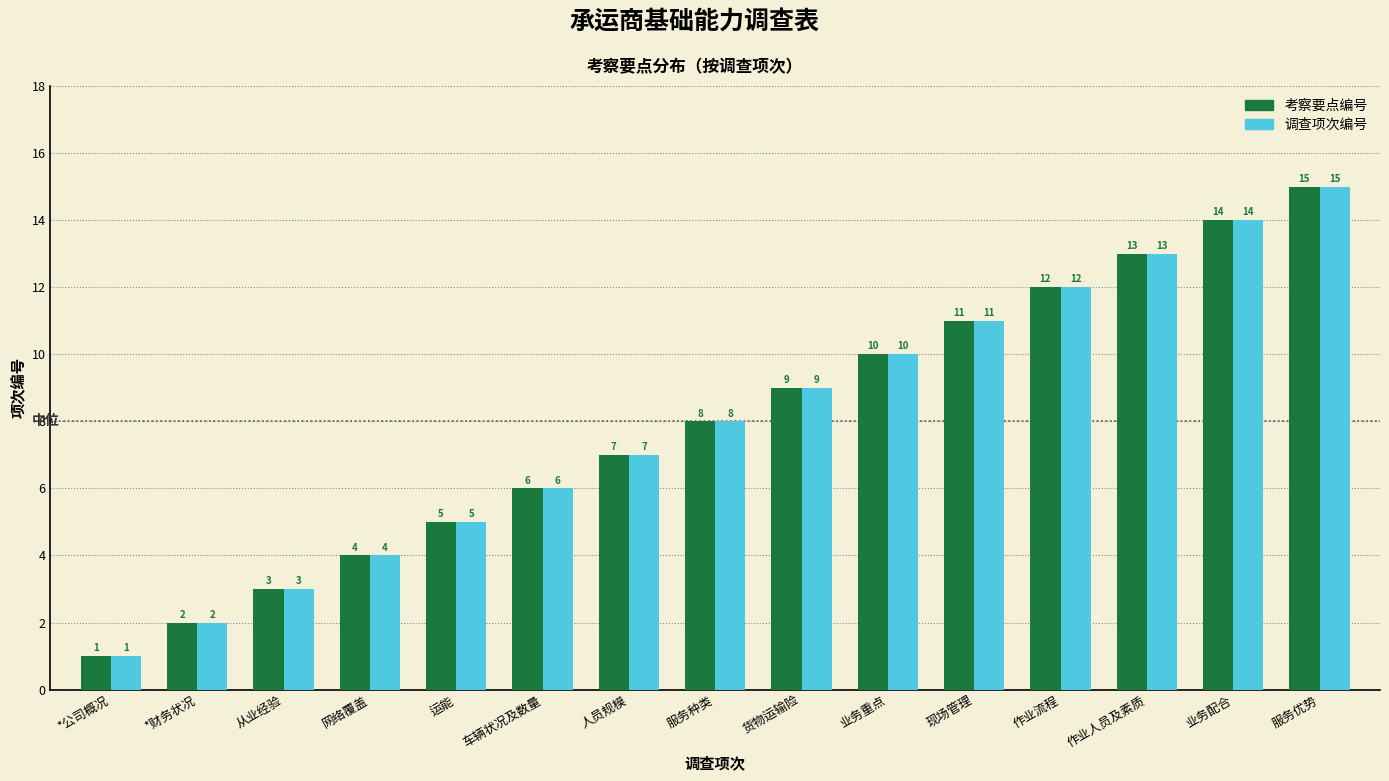

What is the sum of the 考察要点编号 values at 网络覆盖 and 车辆状况及数量?

10